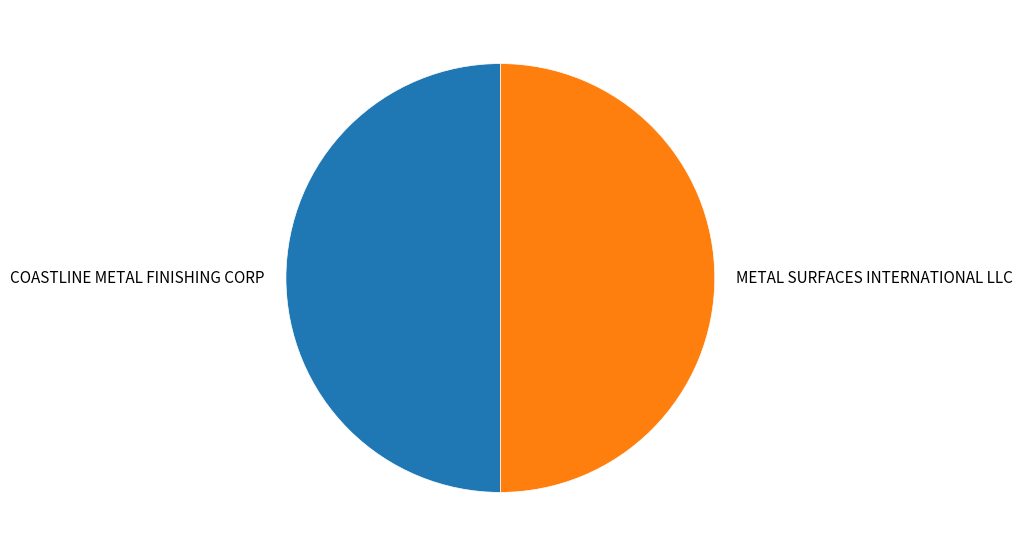

Approximately how many times larger is the value at COASTLINE METAL FINISHING CORP compared to METAL SURFACES INTERNATIONAL LLC?

1.0